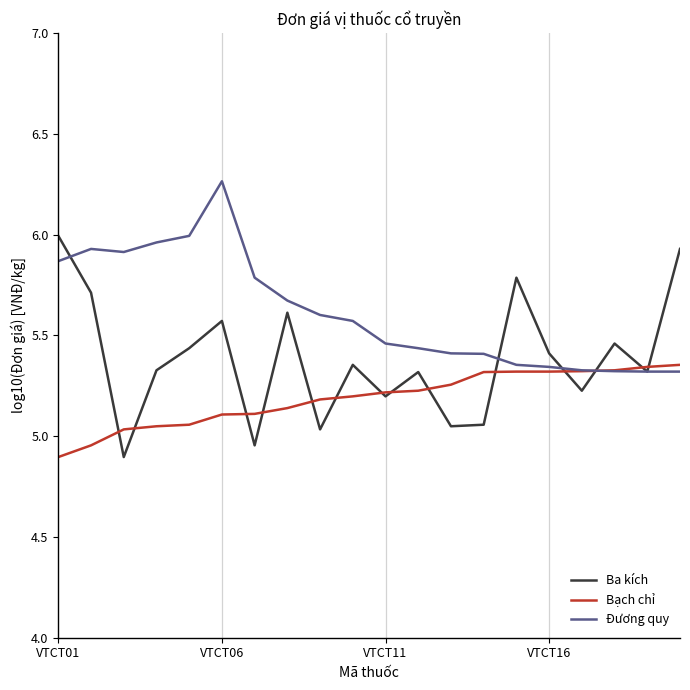

Which series ends up on top after the final intersection of Ba kích and Bạch chỉ?

Ba kích